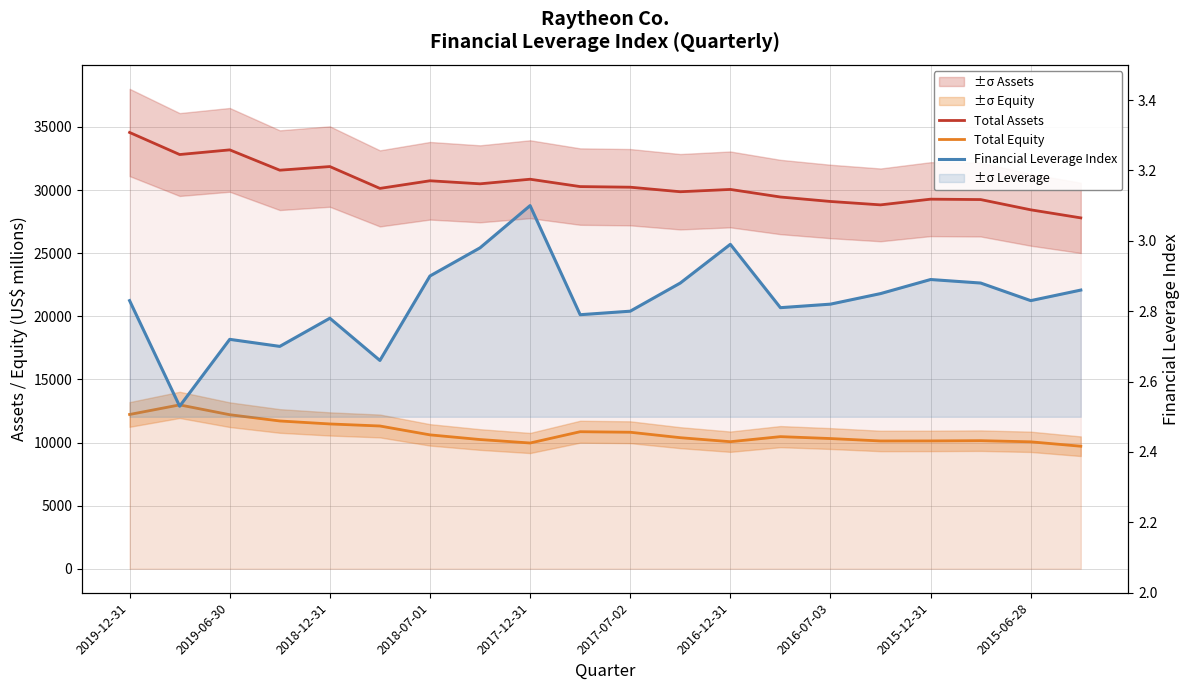

True or false: Total Assets has more than 2 interior local peaks.

True